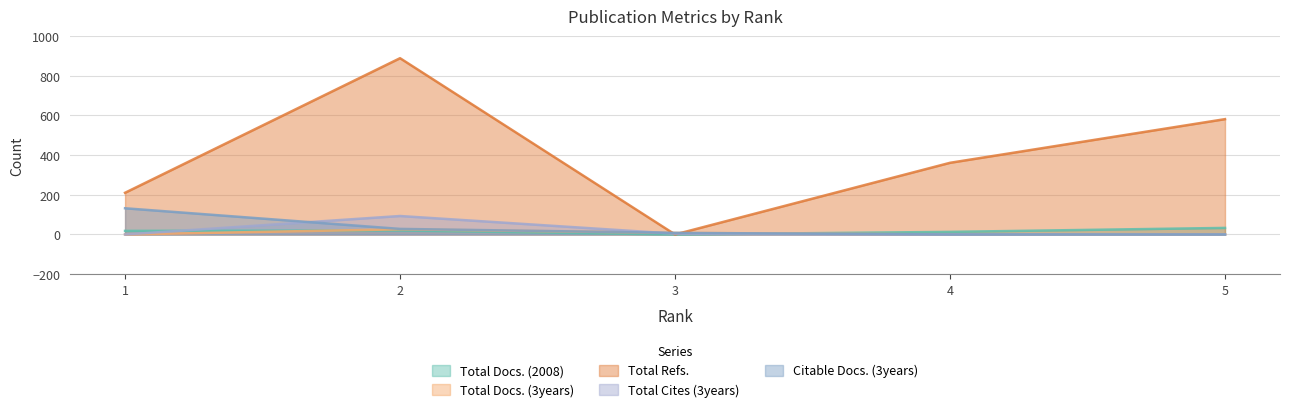

Which series ends up on top after the final intersection of Citable Docs. (3years) and Total Cites (3years)?

Citable Docs. (3years)